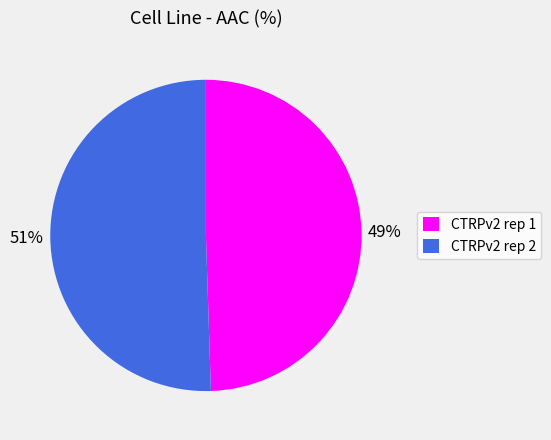

Approximately how many times larger is the value at CTRPv2 rep 2 compared to CTRPv2 rep 1?

1.0